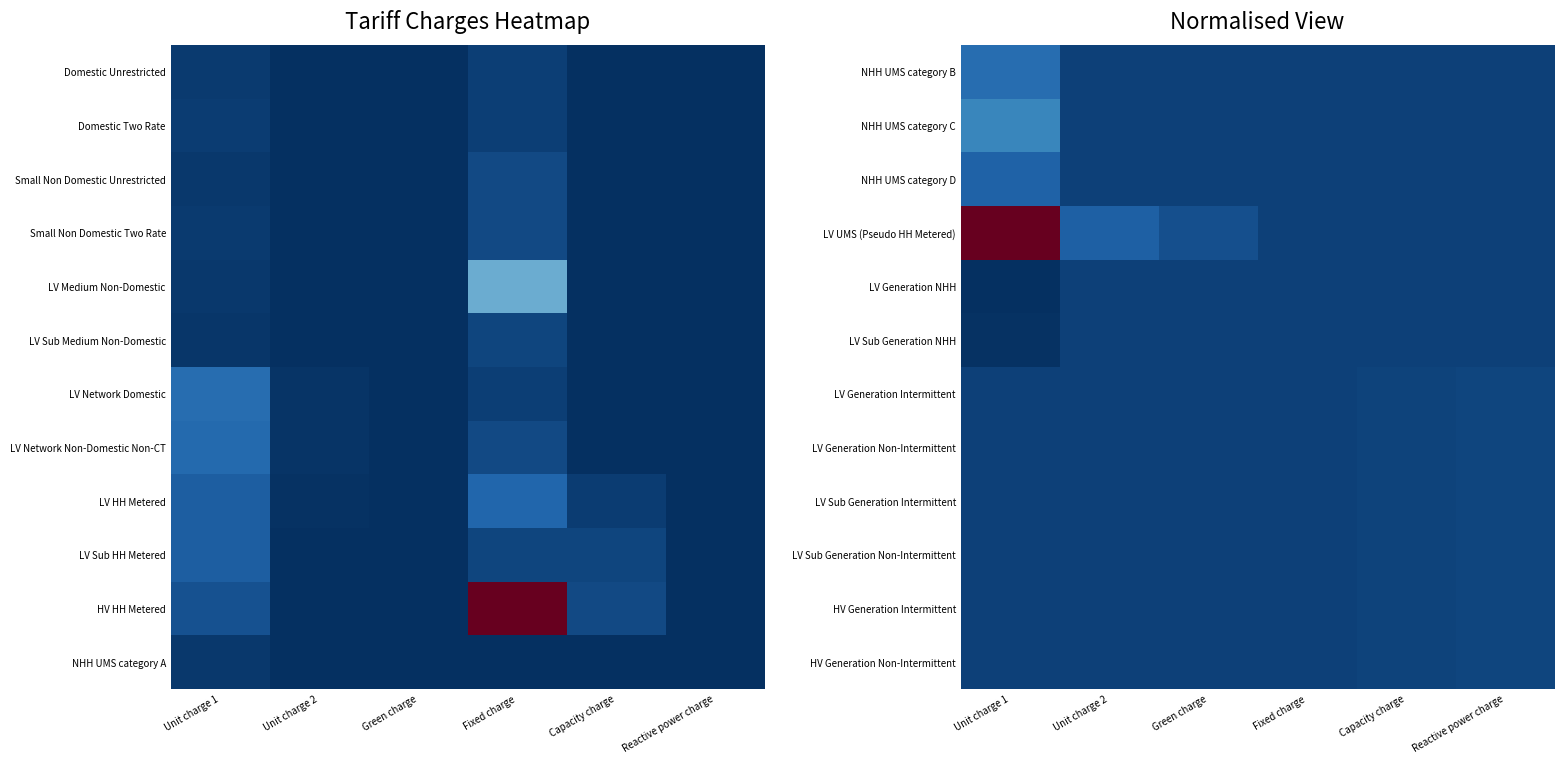

Is the value of LV Generation NHH at Unit charge 1 greater than the value of HV Generation Intermittent at Green charge?

No